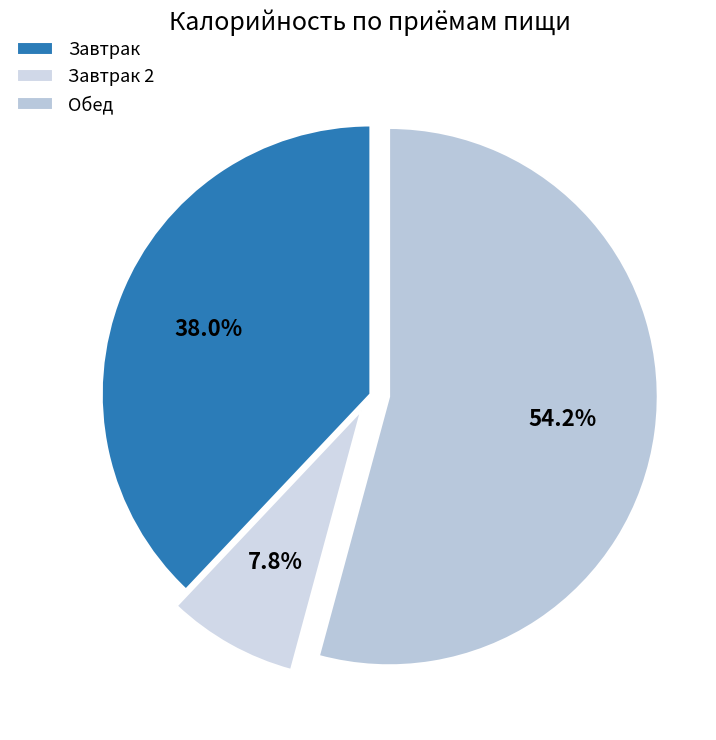

How many slices are in this pie chart?

3